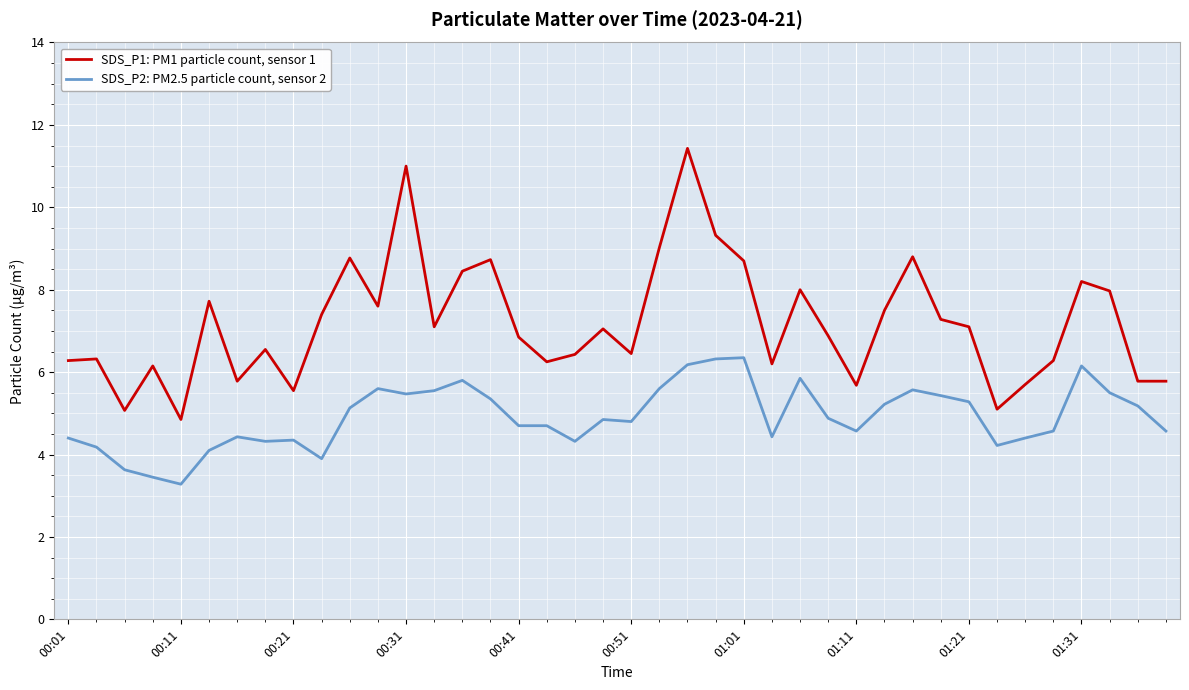

Which series has the widest spread of values?

SDS_P1: PM1 particle count, sensor 1